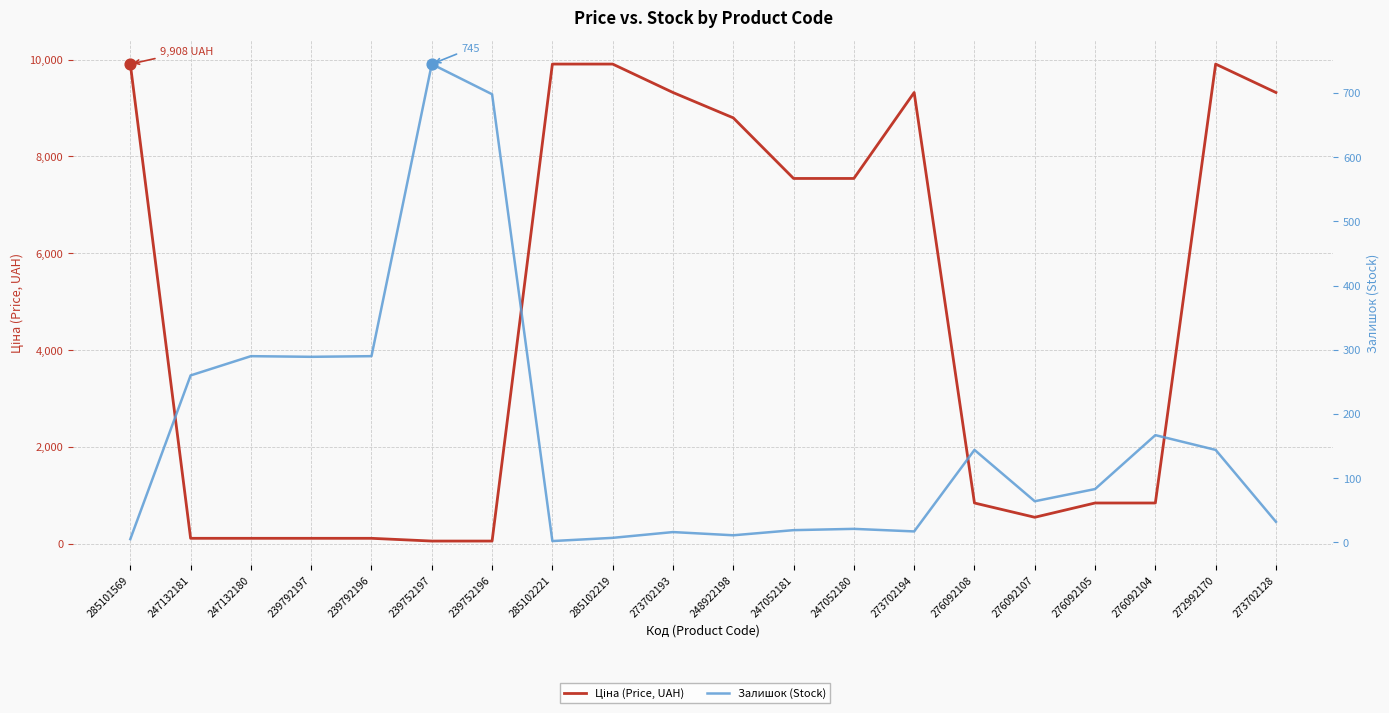

At how many categories does at least one series exceed 633?

15